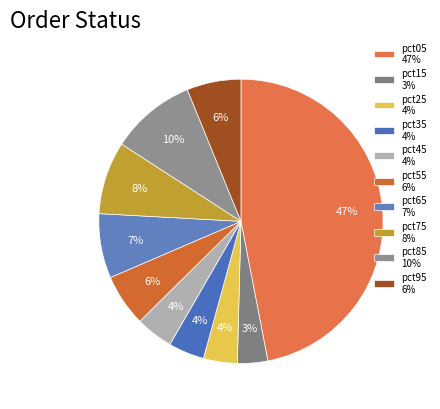

To the nearest percent, what is the average slice percentage?

10%